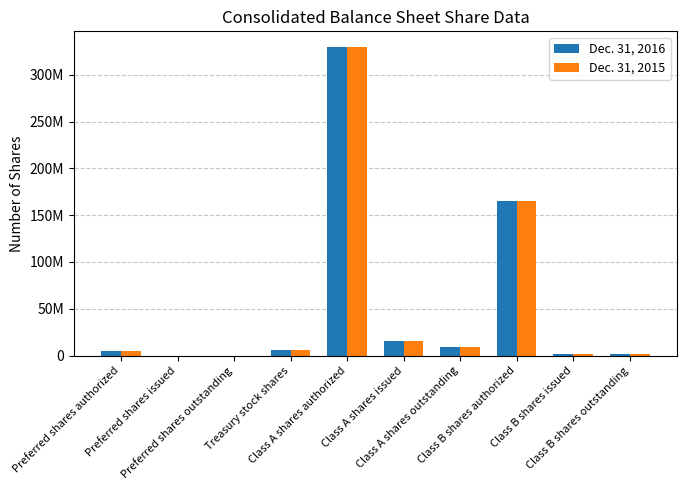

At which label does Dec. 31, 2016 reach its peak?

Class A shares authorized